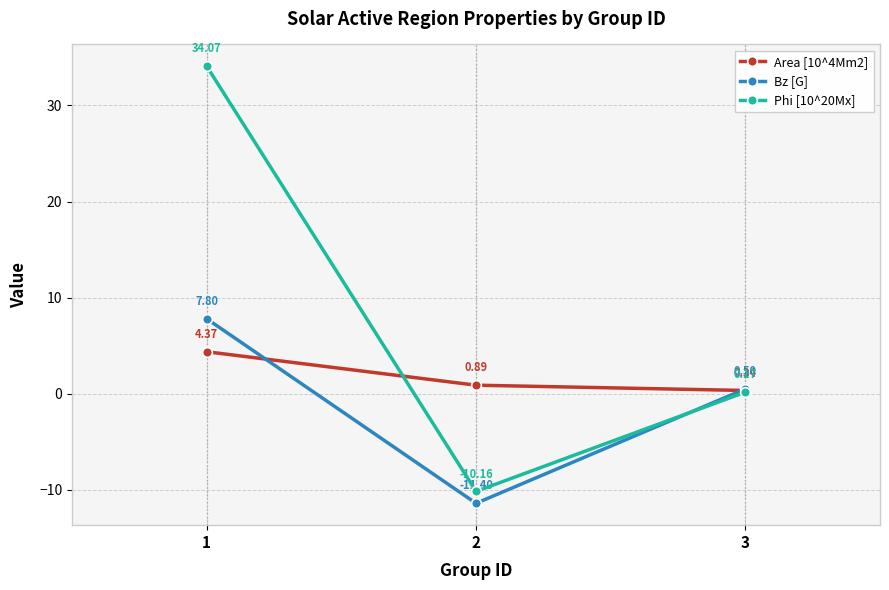

What is the minimum value for Bz [G]?

-11.4